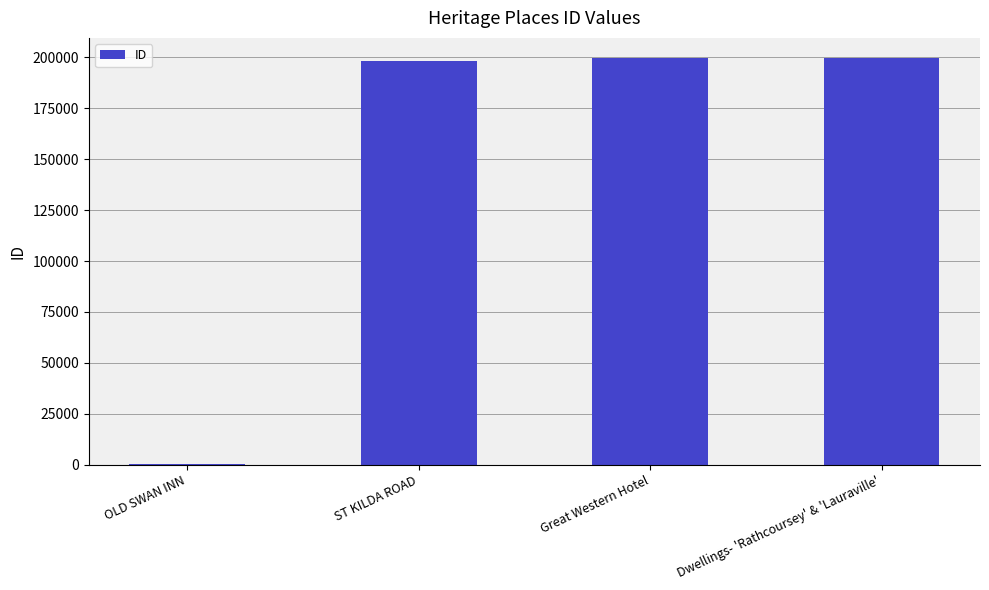

The chart shows a value of 198047 at ST KILDA ROAD. True or false?

True